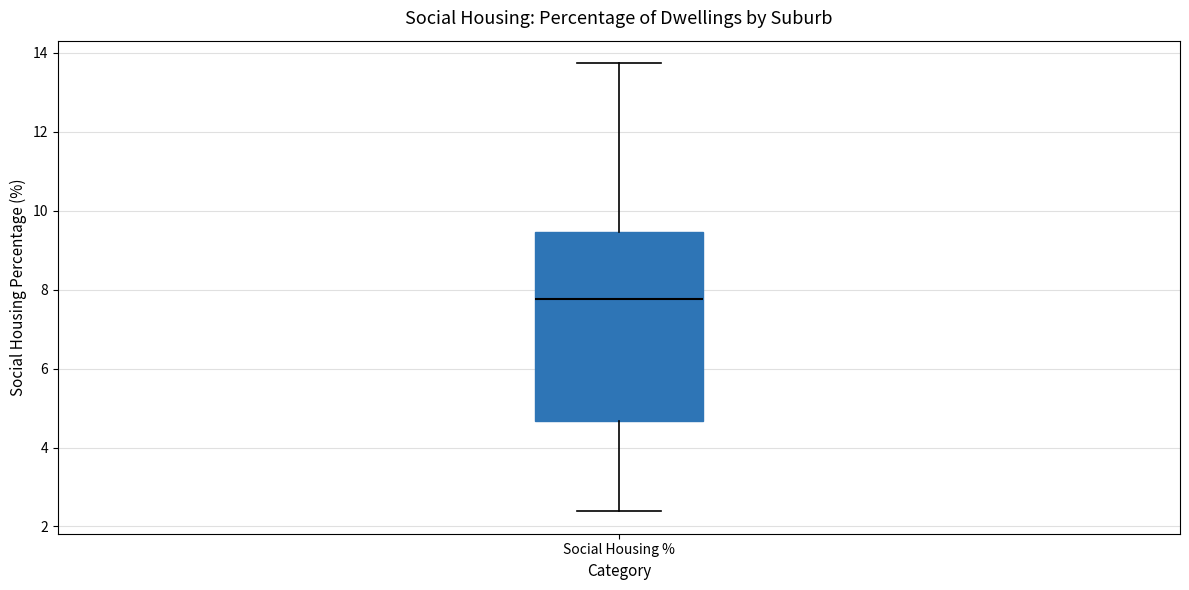

Transcribe this box plot: give where the median line is, the range the box spans, and where the two whiskers end, as read against the y-axis. The values are not printed on the chart, so give them approximately, as read against the axis.

median 7.8, box 4.6 to 9.4, whiskers 2.4 to 13.8